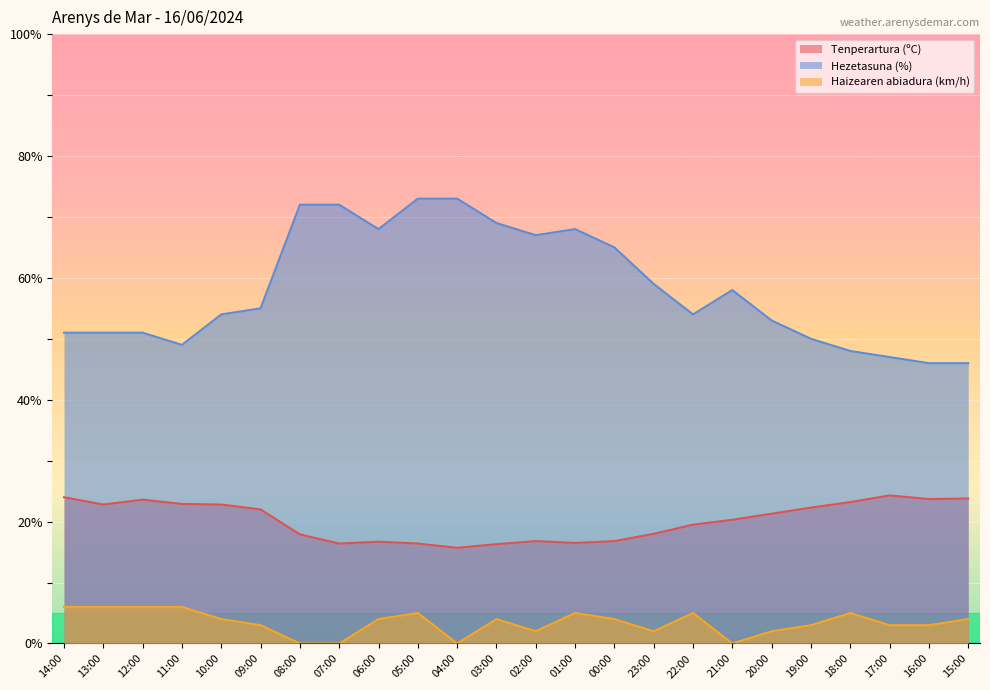

True or false: Hezetasuna (%) has a value of 51.0 at 13:00.

True